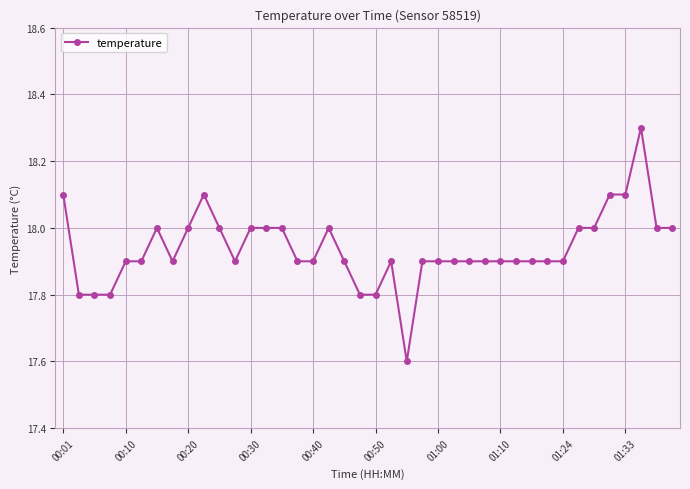

What is the smallest value displayed?

17.6